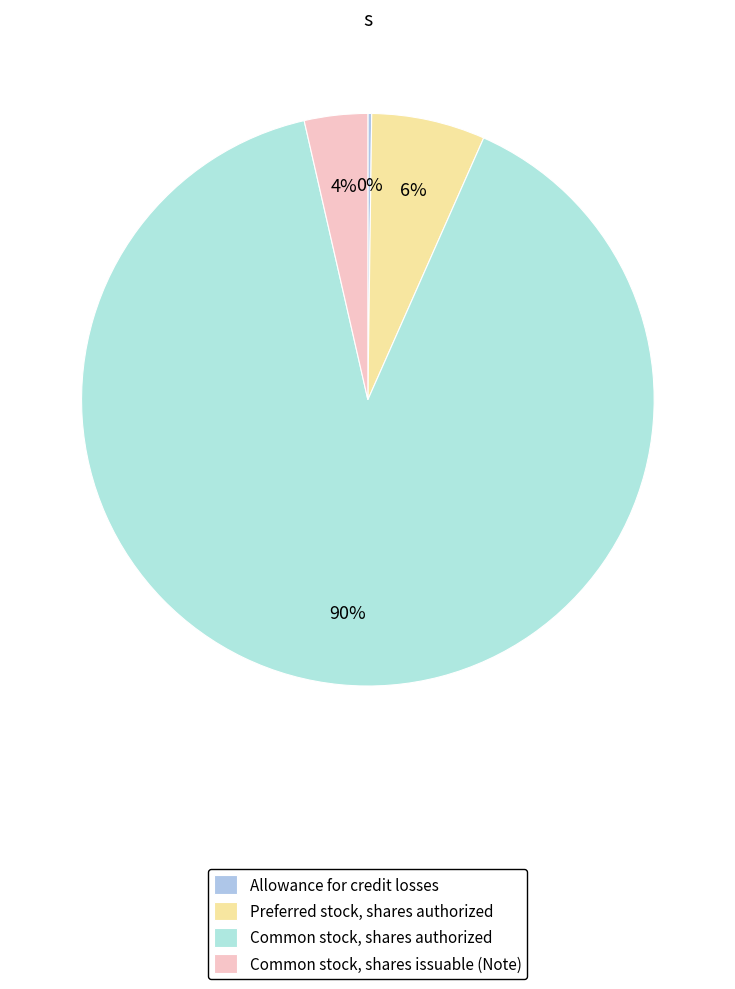

To the nearest percent, what is the difference between the Allowance for credit losses and Preferred stock, shares authorized slice percentages?

6%